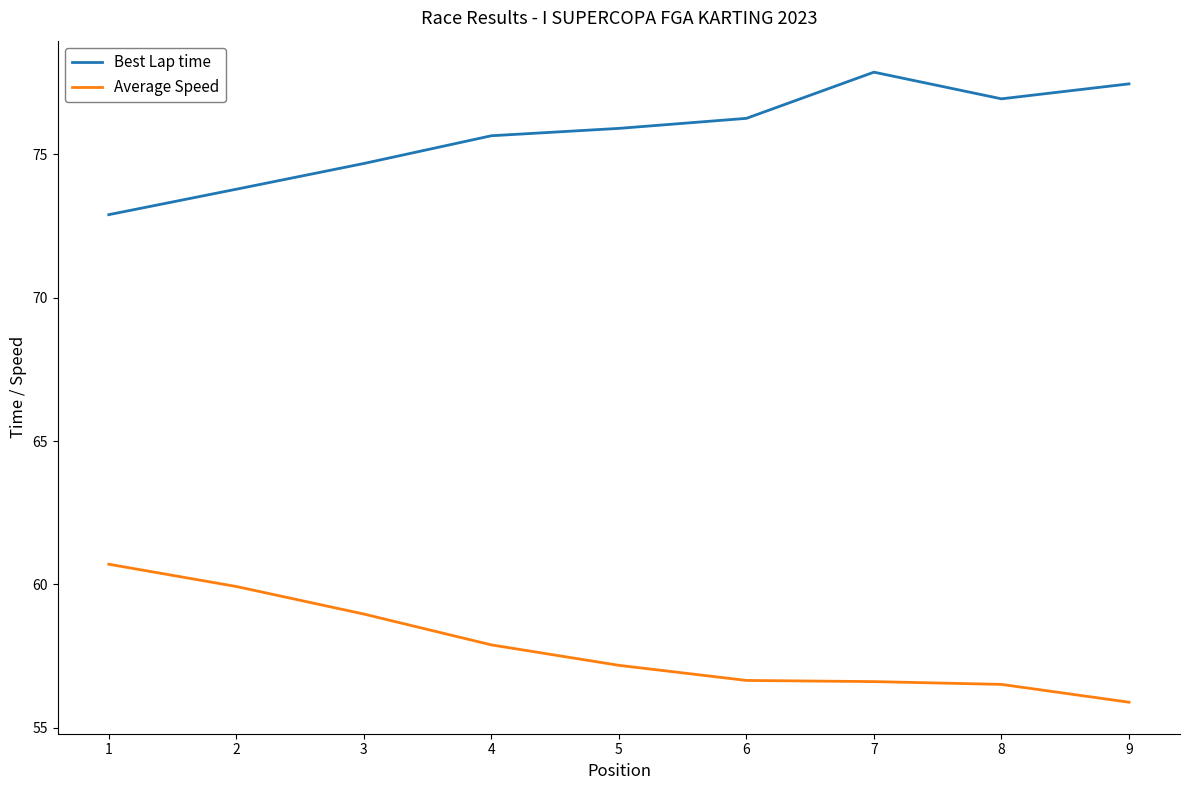

Does the chart have visible grid lines?

No